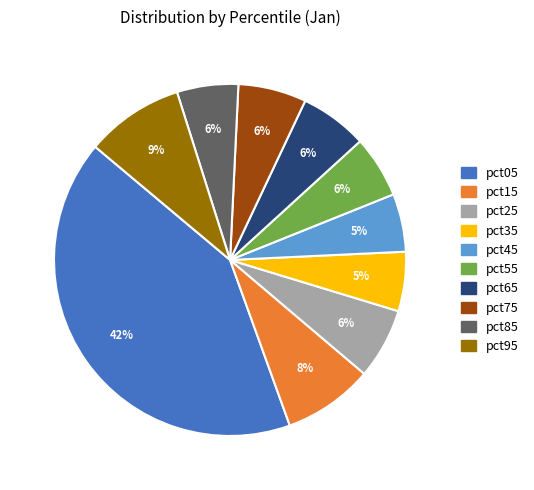

The pct55 slice represents 13% of the pie. True or false?

False